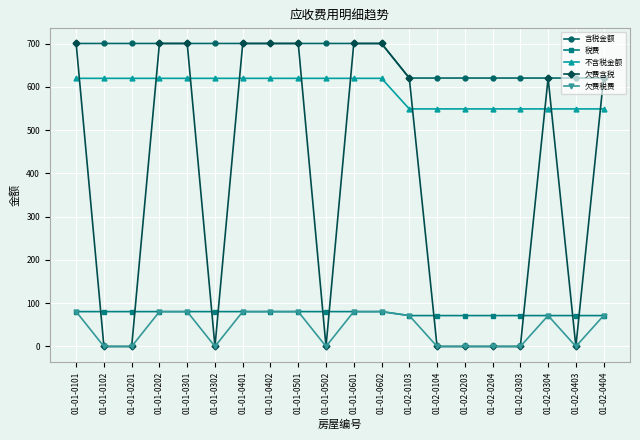

What is the value of the 不含税金额 point at the 17th from the left?

549.2